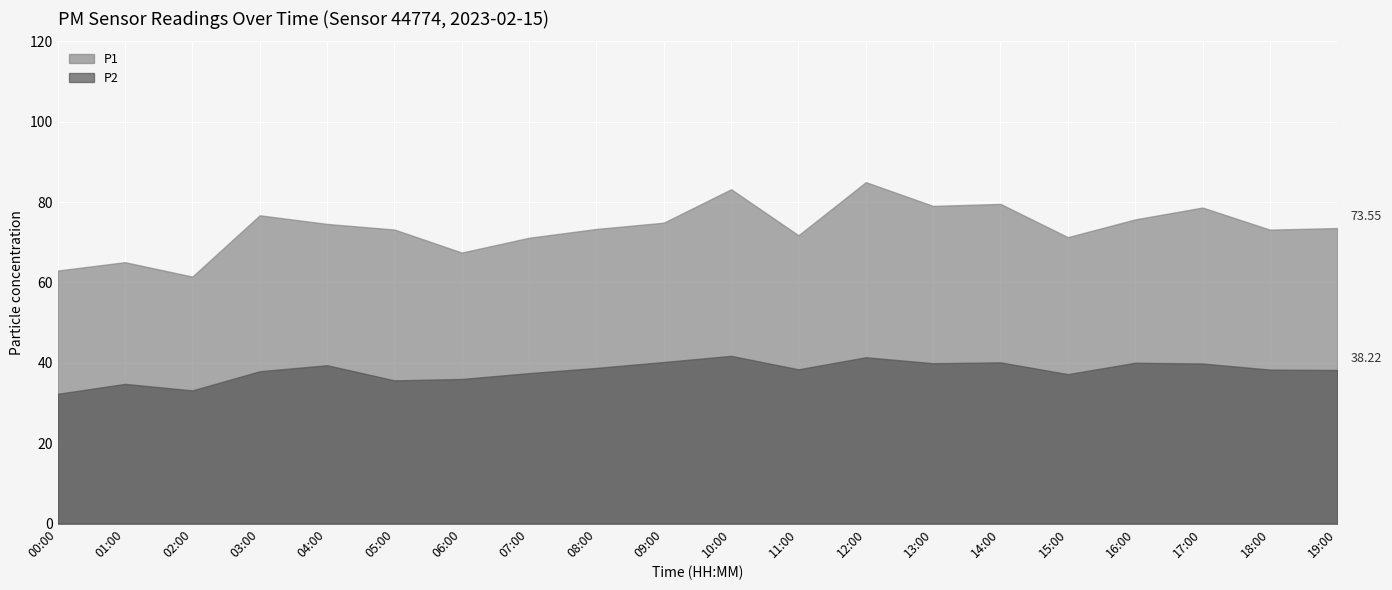

What is the sum of the P2 values at 04:00 and 16:00?

79.5